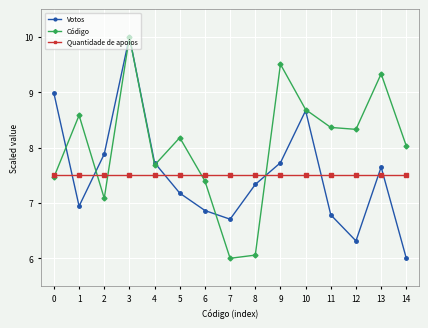

True or false: Código has a value of 9.5 at 9.

True